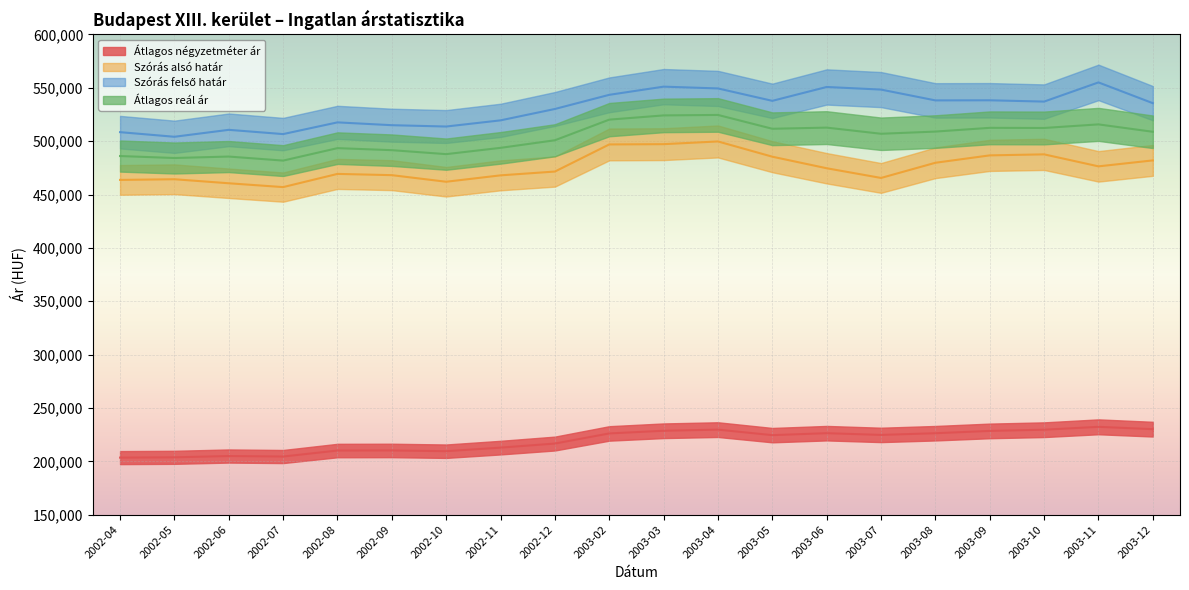

At which label is Átlagos reál ár closest to 503174?

2002-12